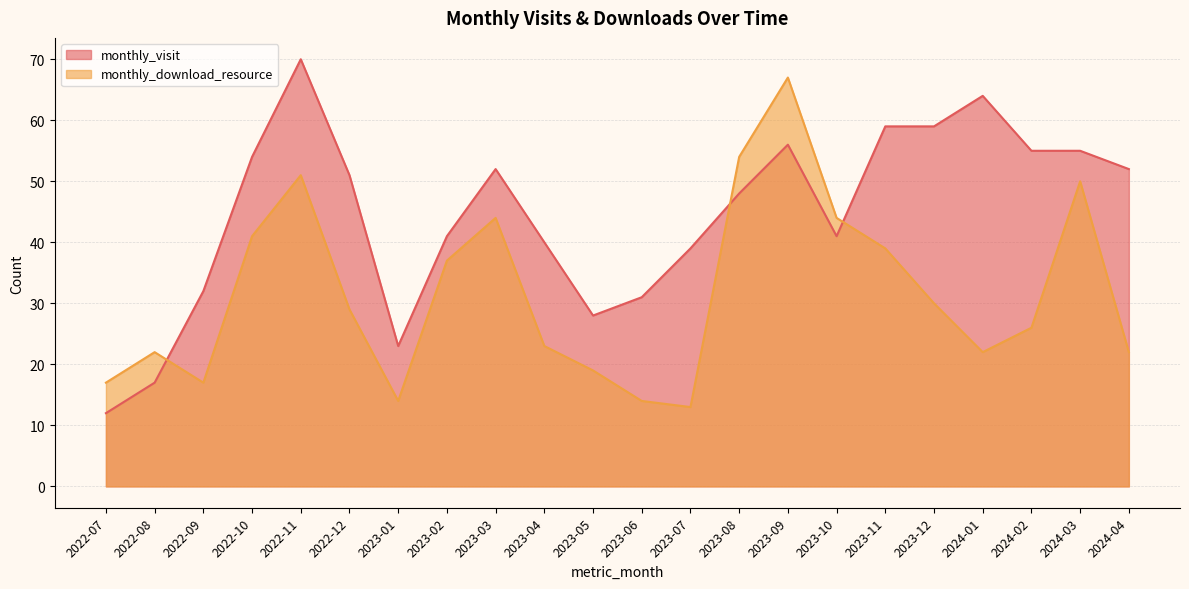

What value does the monthly_download_resource series have at 2024-03, to the nearest 5?

50